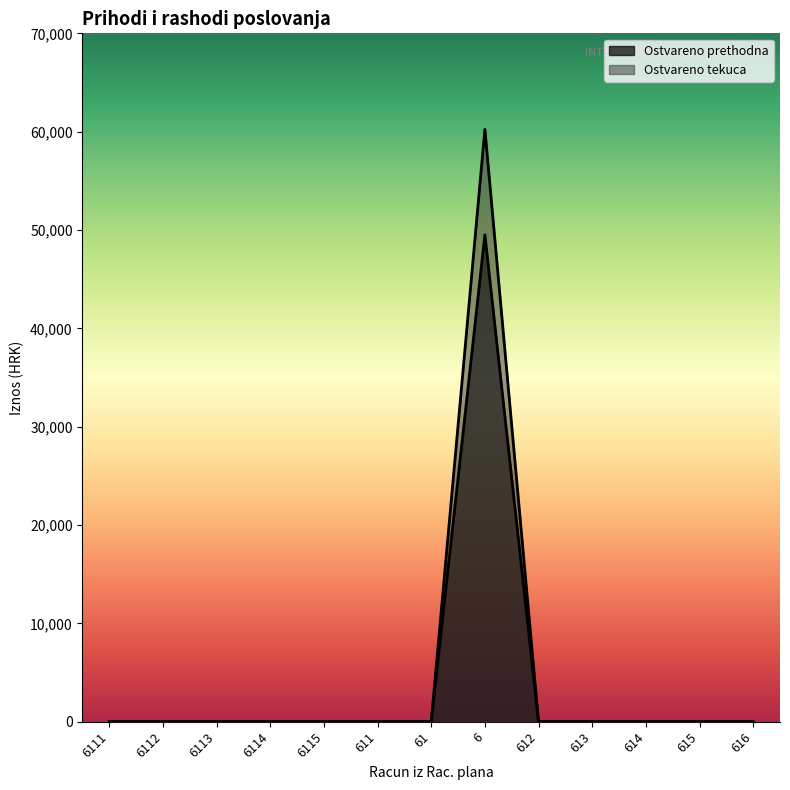

Does the chart display data point markers on the line(s)?

No